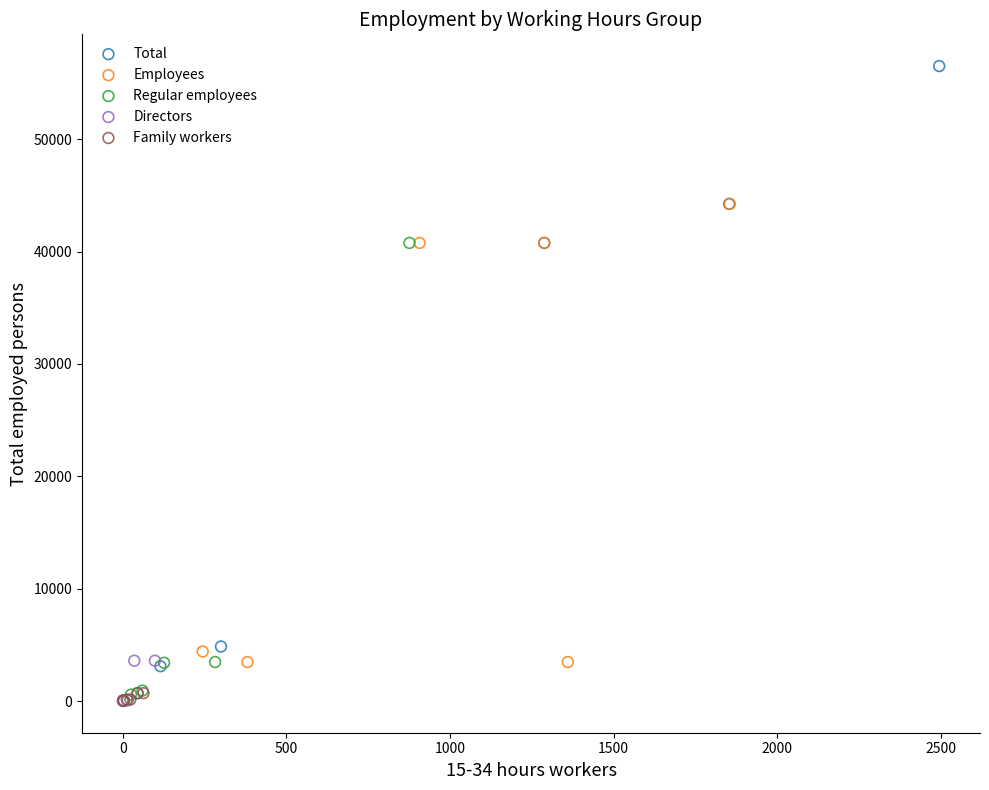

What are all the series names shown in the legend?

Total, Employees, Regular employees, Directors, Family workers